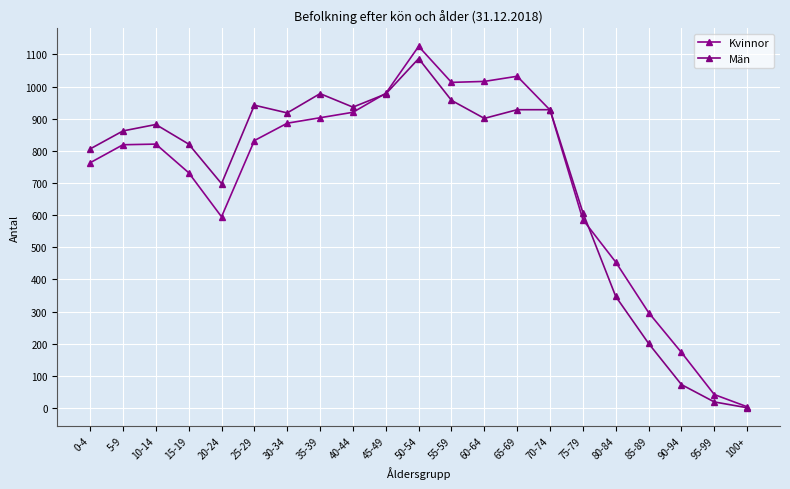

What is the difference between the Kvinnor values at 50-54 and 10-14?

304